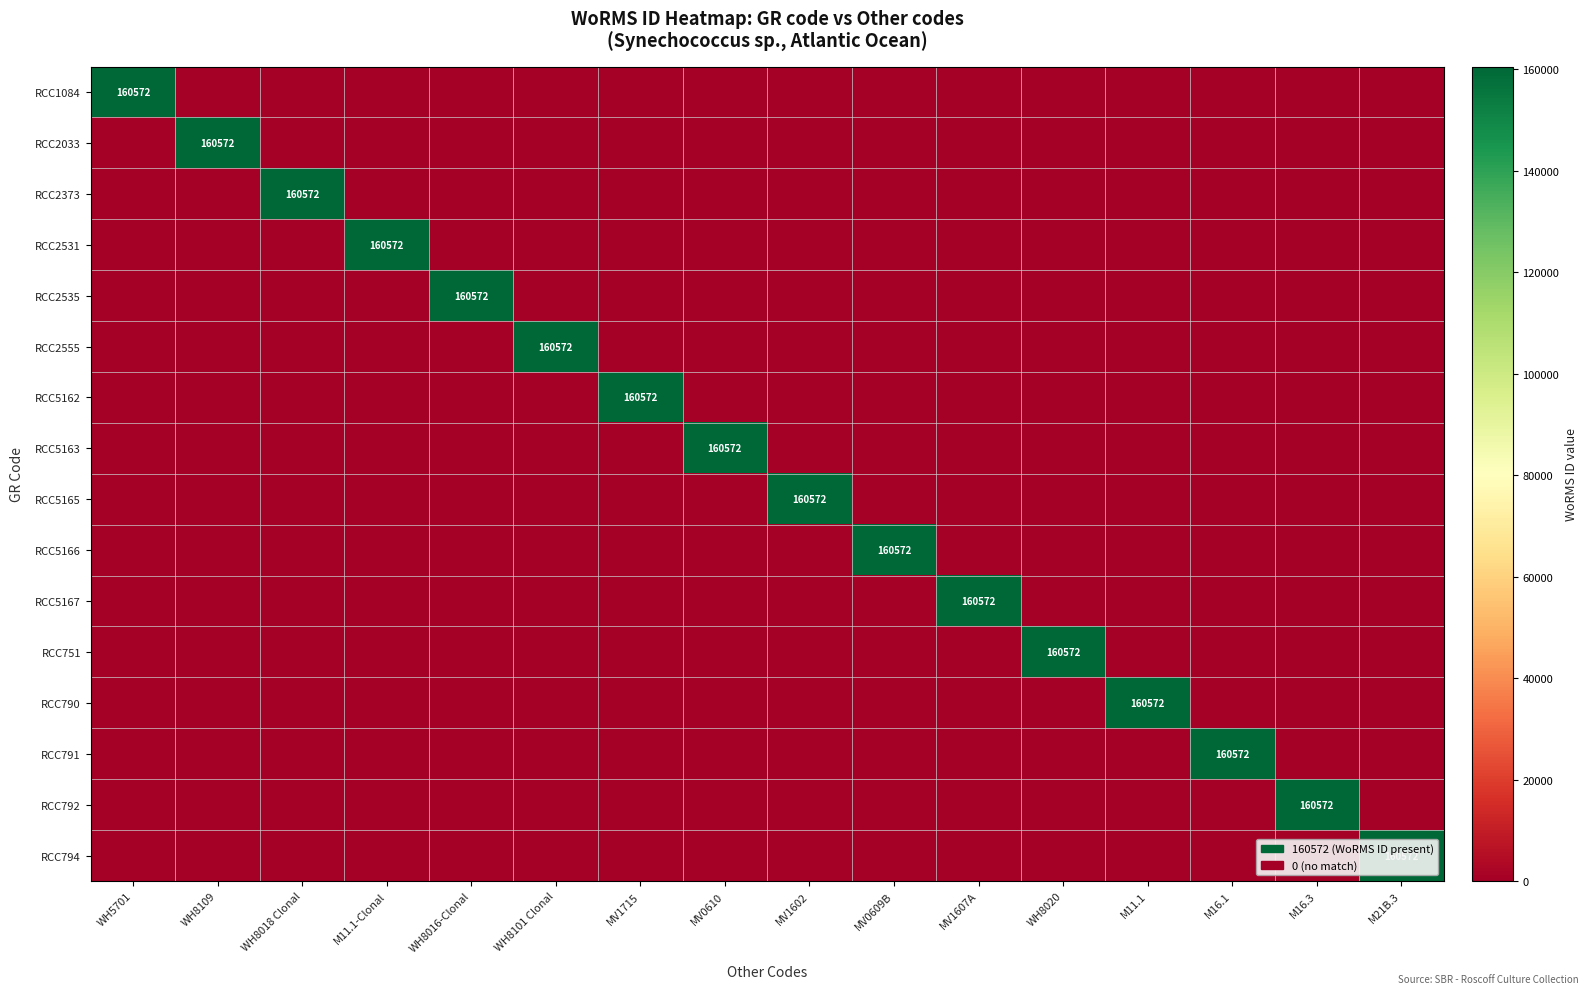

How many positive values does the RCC5162 series have?

1